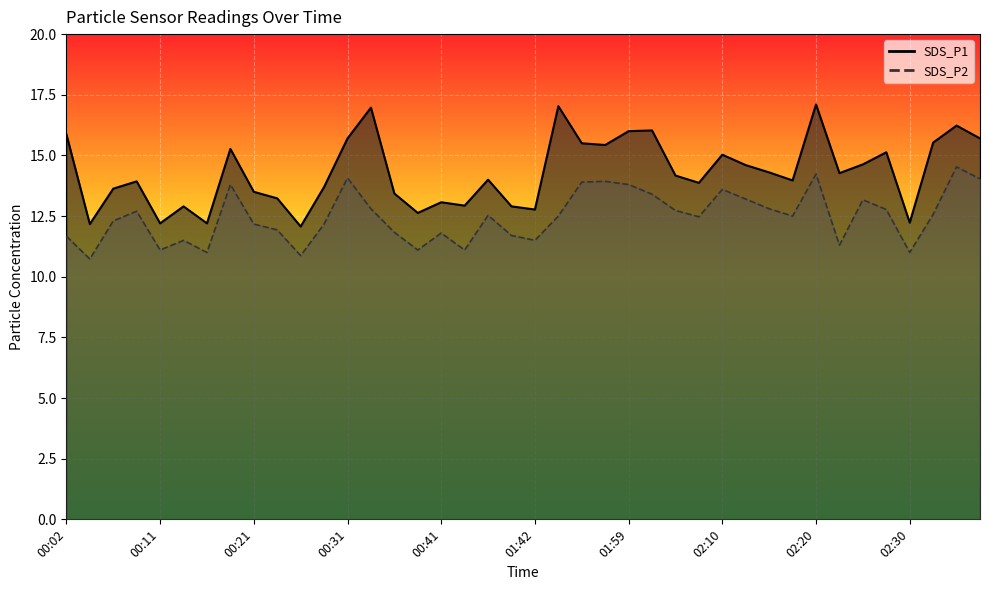

The value of SDS_P2 at 00:04 is 10.7. True or false?

True